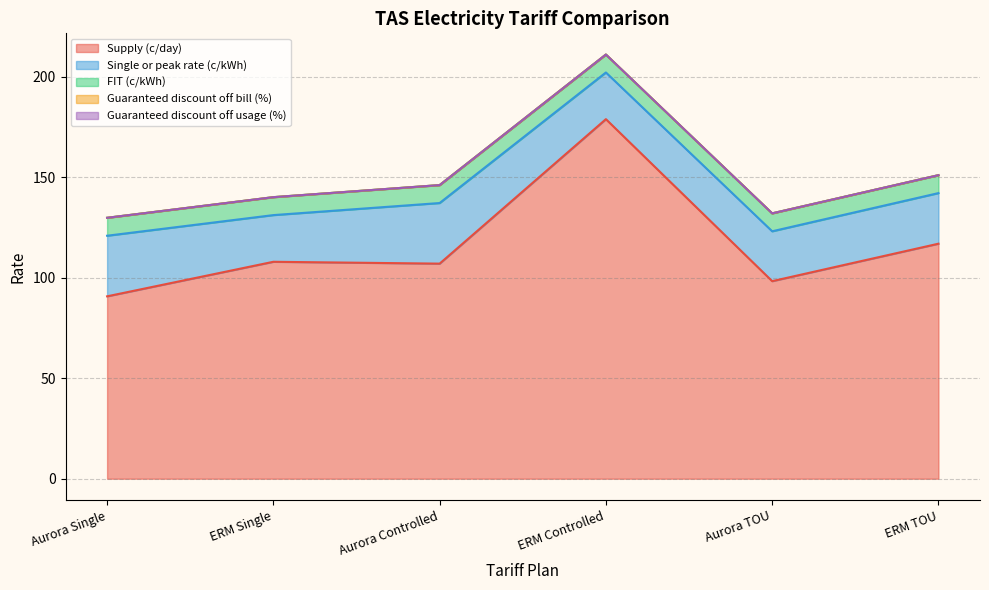

What is the value of the Supply (c/day) point at the 6th from the left?

117.0